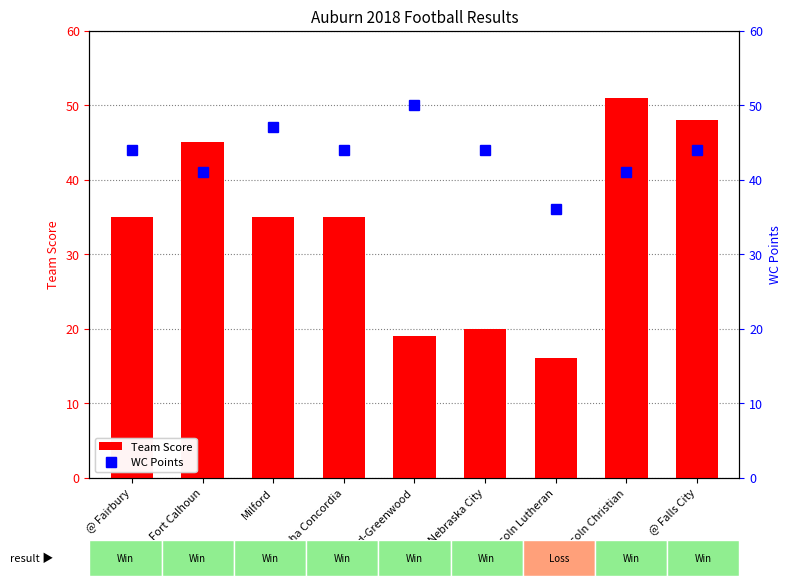

What are all the series names shown in the legend?

Team Score, WC Points